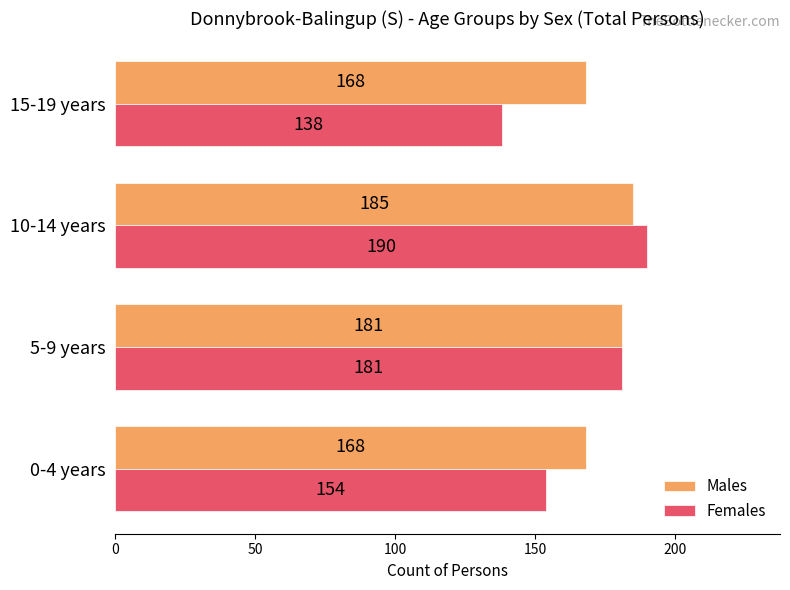

The value of Females at 0-4 years is 249. True or false?

False